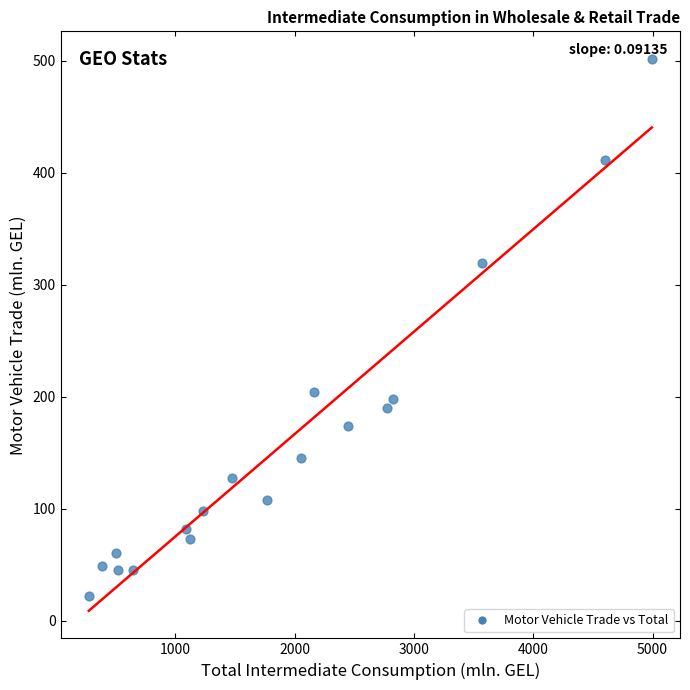

What is the range of Y values (max minus min)?

479.4